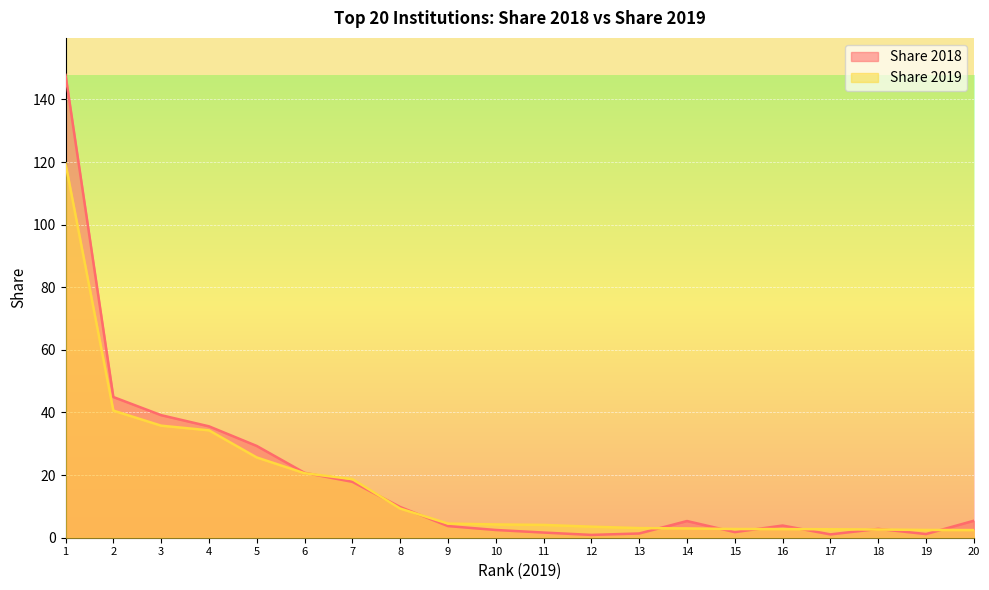

At 13, list the series in order from smallest to largest.

Share 2018, Share 2019